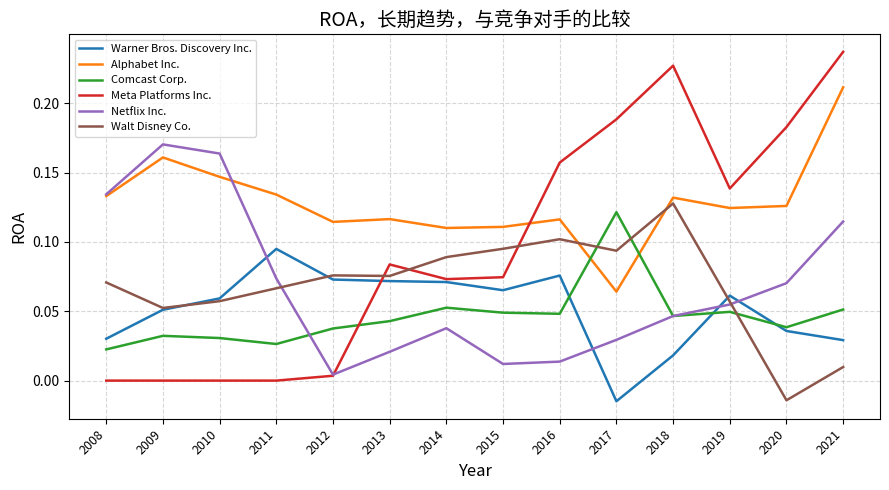

Which category has the highest value in the Alphabet Inc. series?

2021